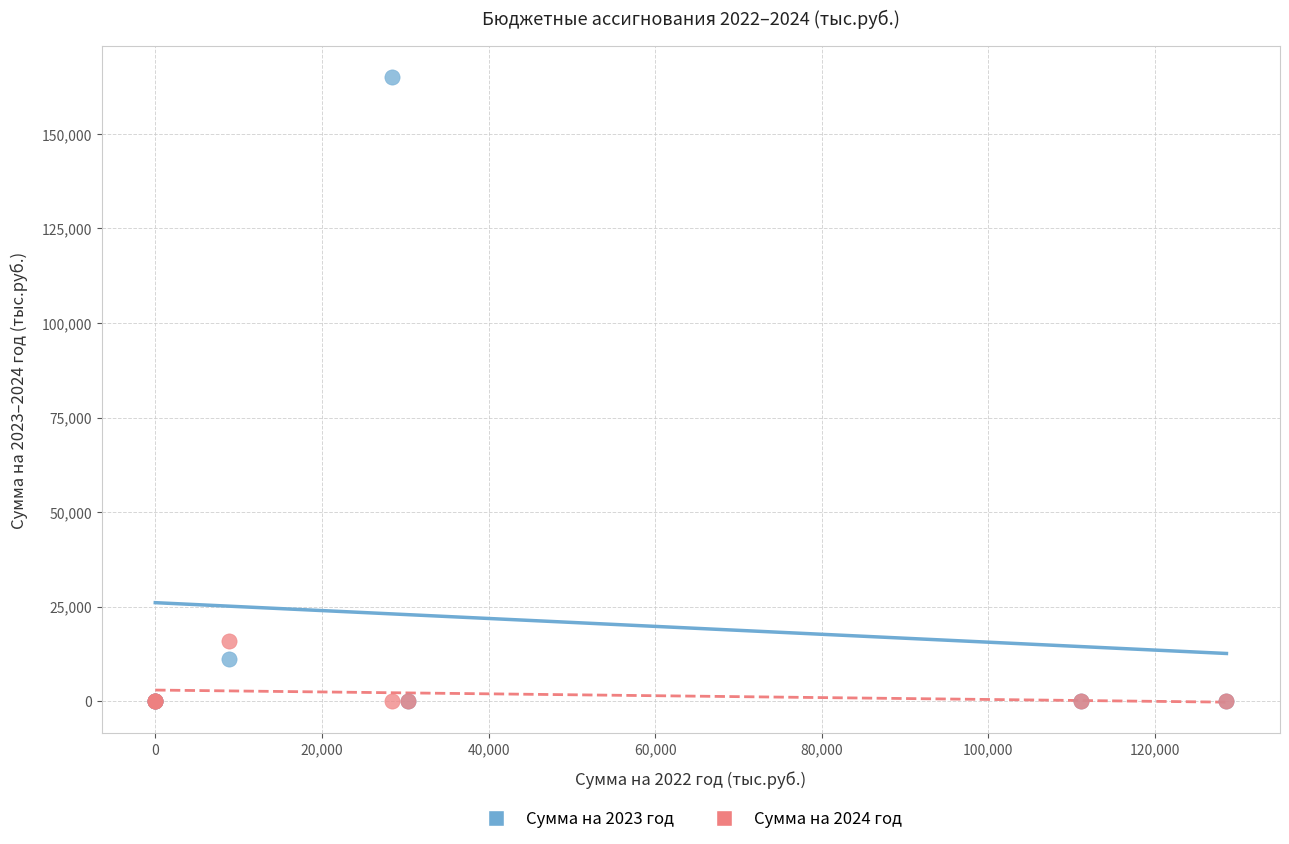

Across all series, what Y value is closest to 82537?

15860.4